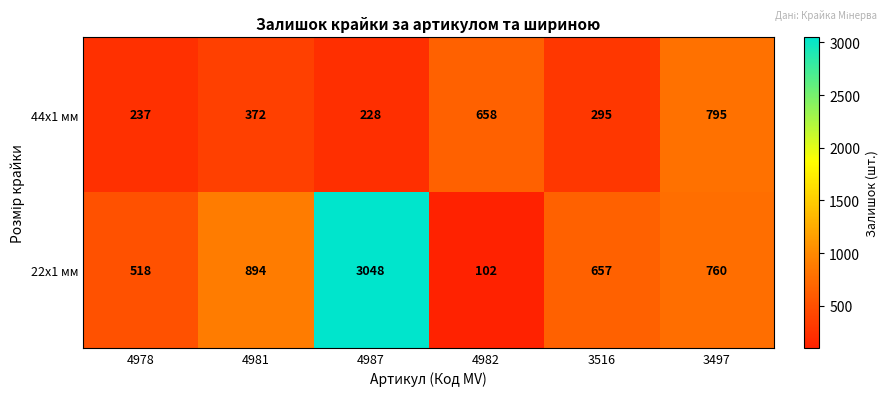

What is the difference between the 22x1 мм values at 4982 and 4978?

416